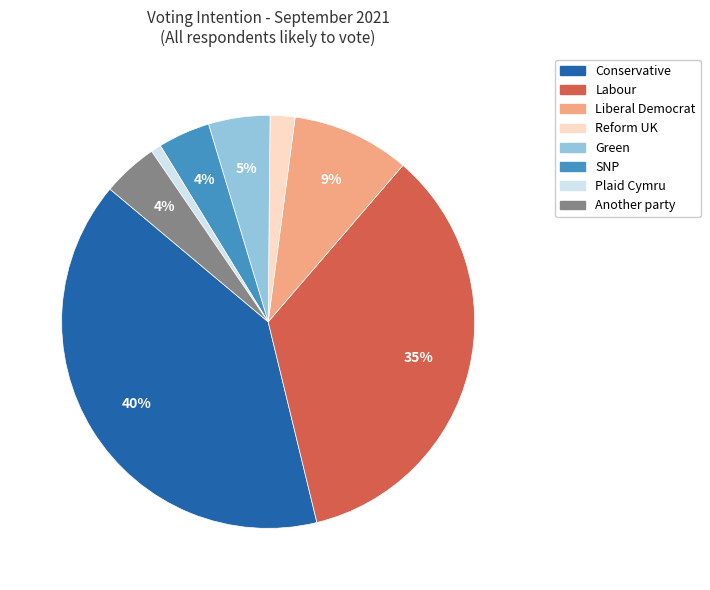

To the nearest percent, what is the difference between the Labour and Reform UK slice percentages?

33%